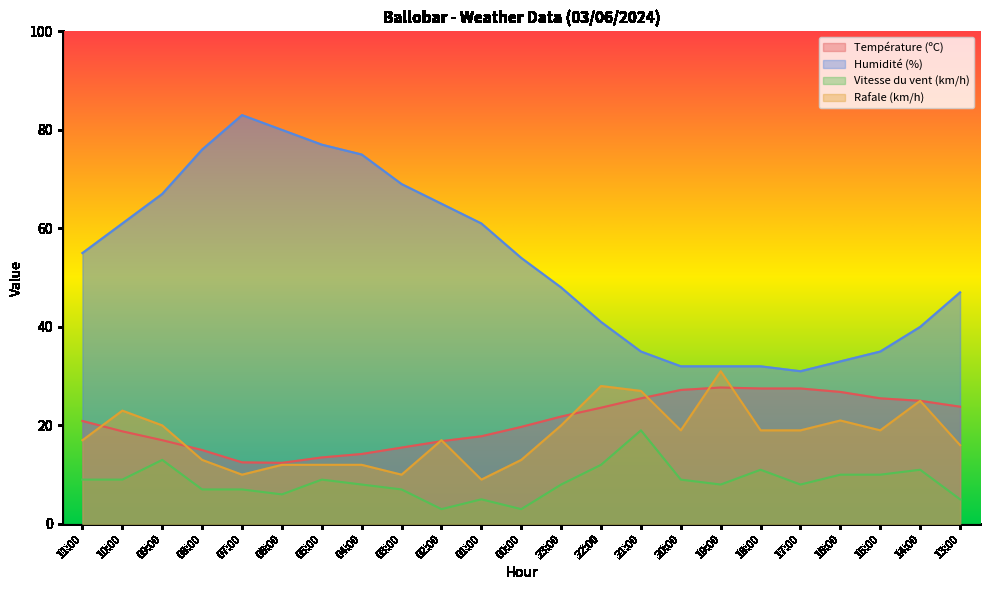

What is the label of the 4th point from the left?

08:00